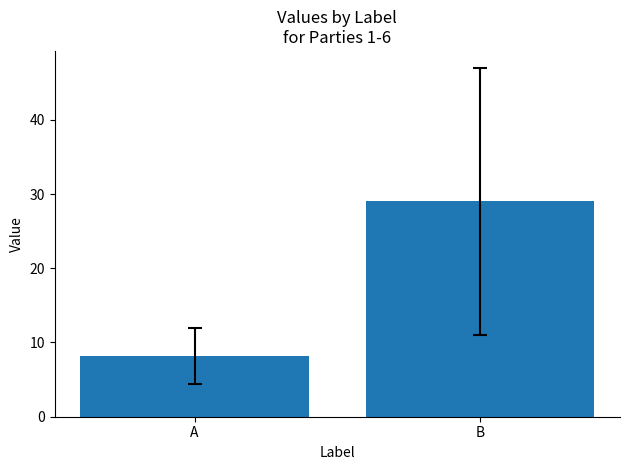

What is the change in value from A to B?

+20.8